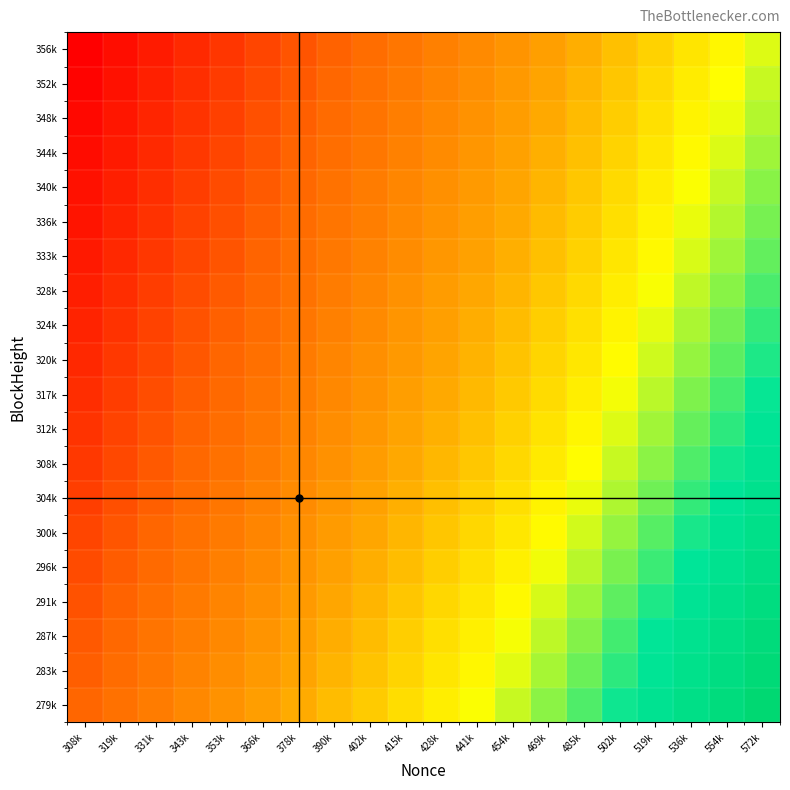

At how many categories does at least one series exceed 1?

20